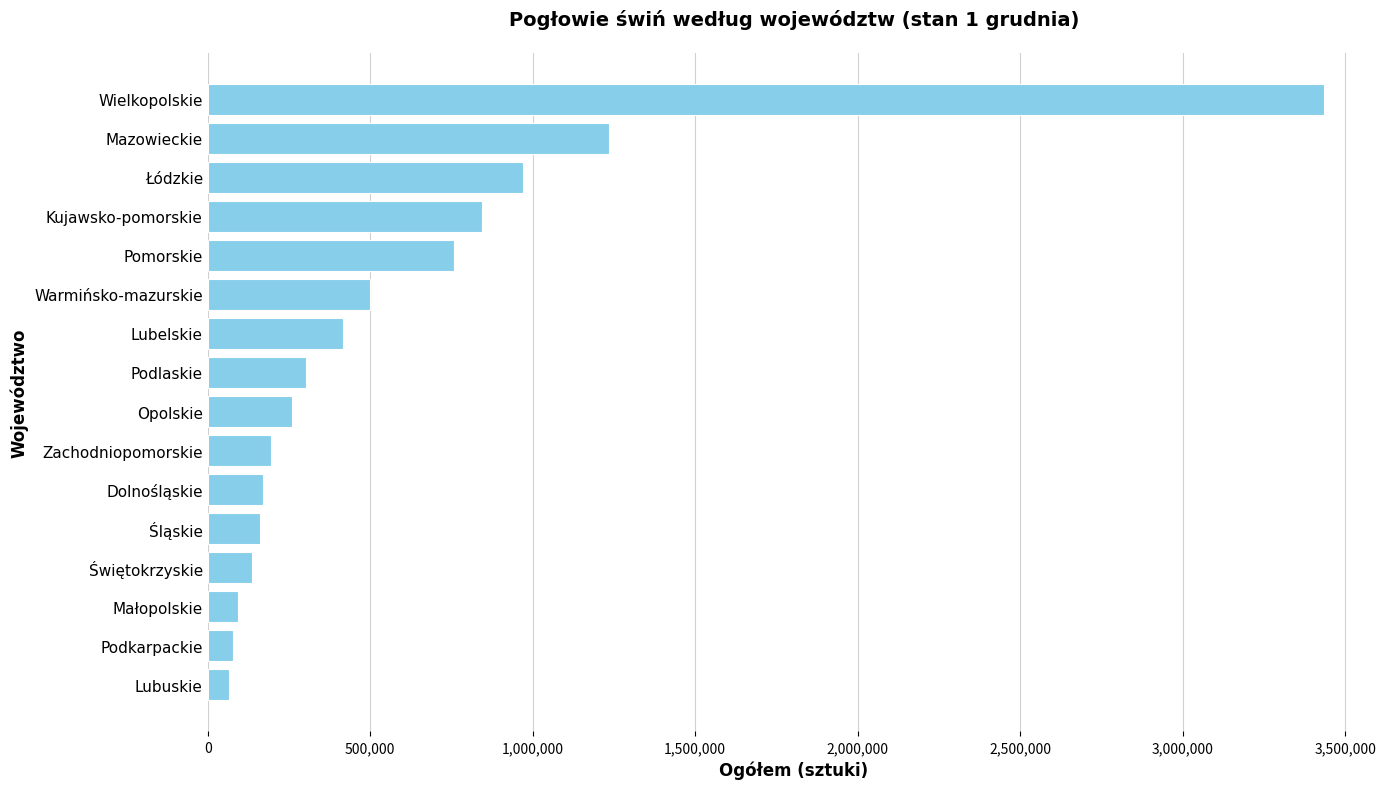

How many data points does each series have?

16